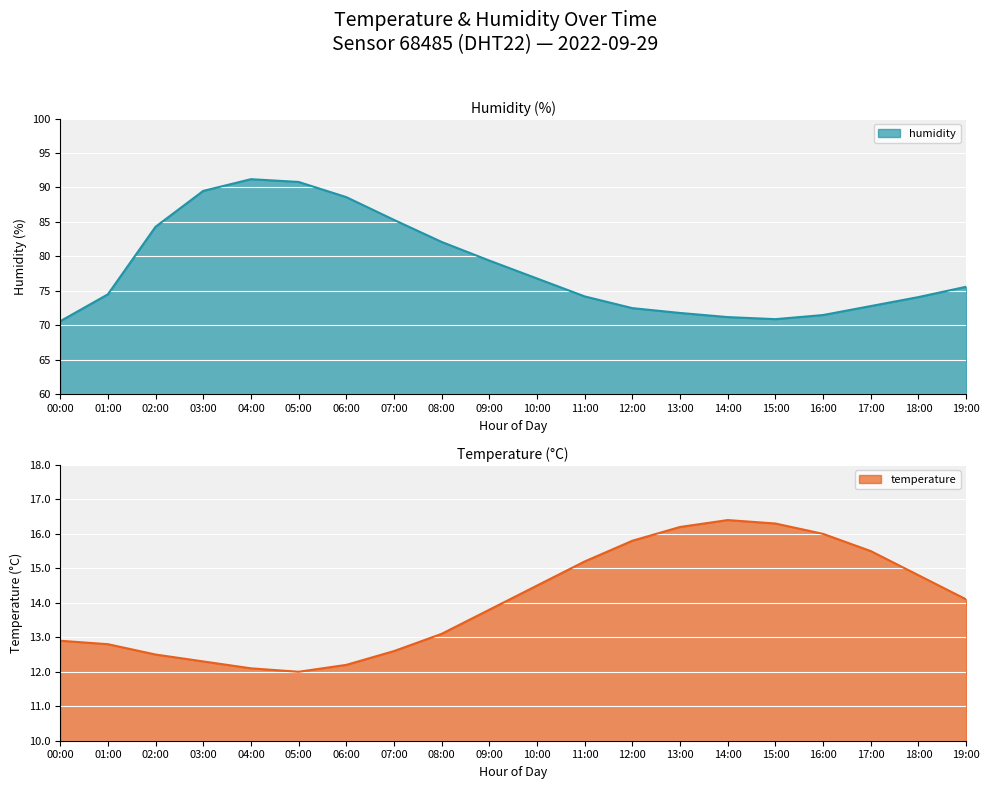

Reading right to left, what are all the values shown in this chart?

humidity: 19:00=75.6	18:00=74.1	17:00=72.8	16:00=71.5	15:00=70.9	14:00=71.2	13:00=71.8	12:00=72.5	11:00=74.2	10:00=76.8	09:00=79.4	08:00=82.1	07:00=85.3	06:00=88.6	05:00=90.8	04:00=91.2	03:00=89.5	02:00=84.3	01:00=74.5	00:00=70.6
temperature: 19:00=14.1	18:00=14.8	17:00=15.5	16:00=16.0	15:00=16.3	14:00=16.4	13:00=16.2	12:00=15.8	11:00=15.2	10:00=14.5	09:00=13.8	08:00=13.1	07:00=12.6	06:00=12.2	05:00=12.0	04:00=12.1	03:00=12.3	02:00=12.5	01:00=12.8	00:00=12.9